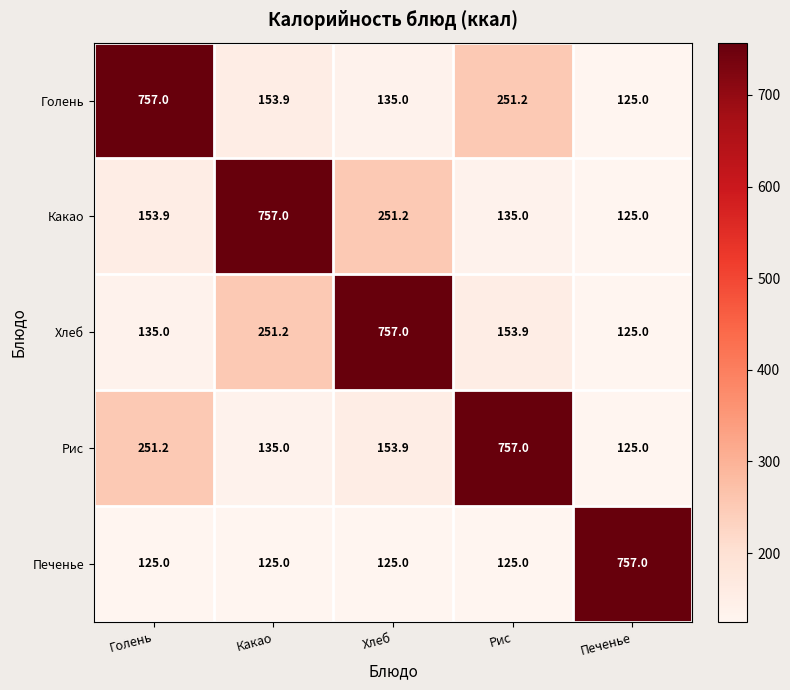

What value does the Голень series have at Голень?

757.0